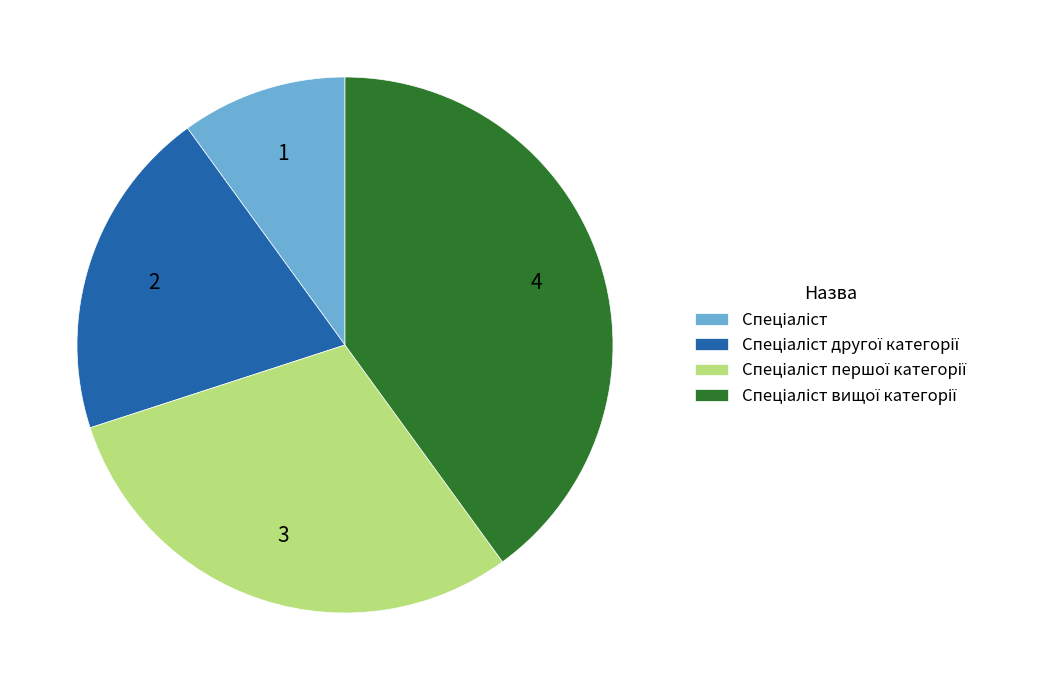

Does any single category account for the majority?

No